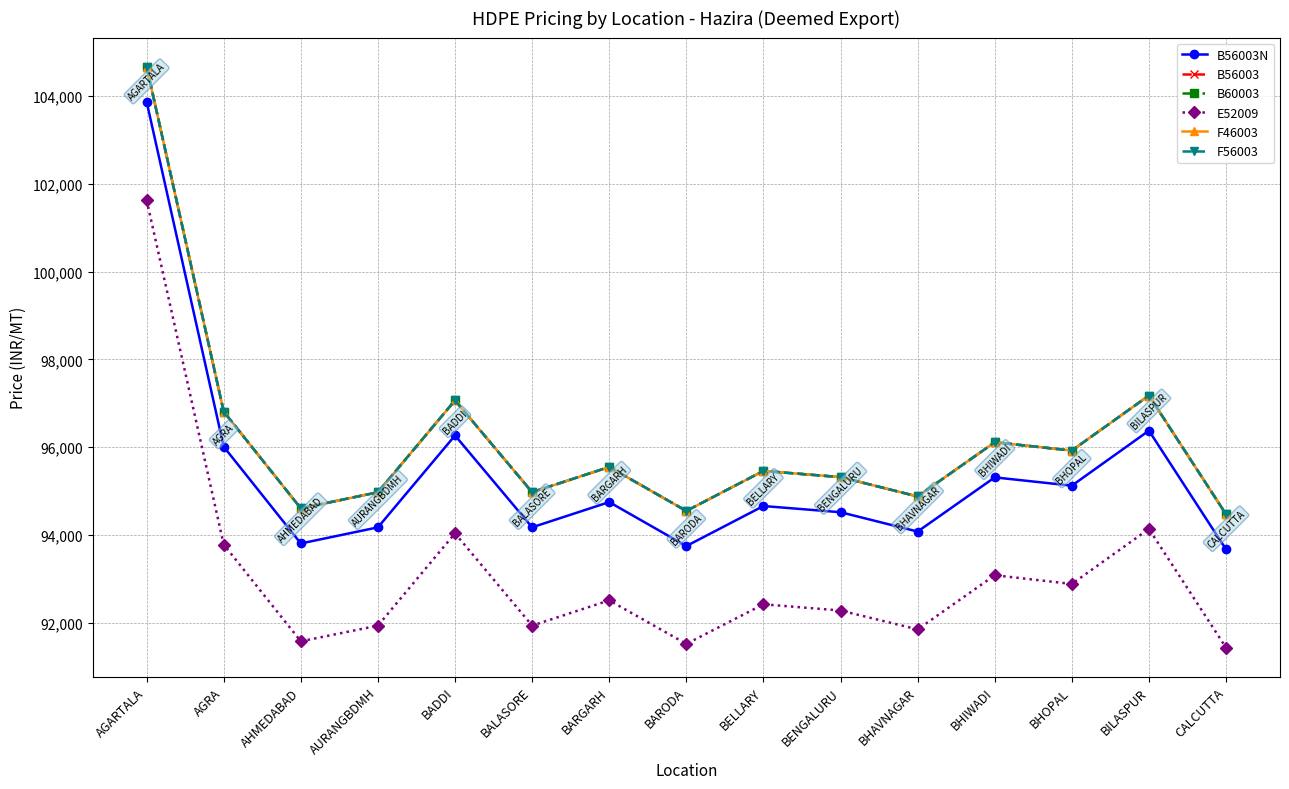

What is the difference between the maximum and minimum values in the B56003N series?

10202